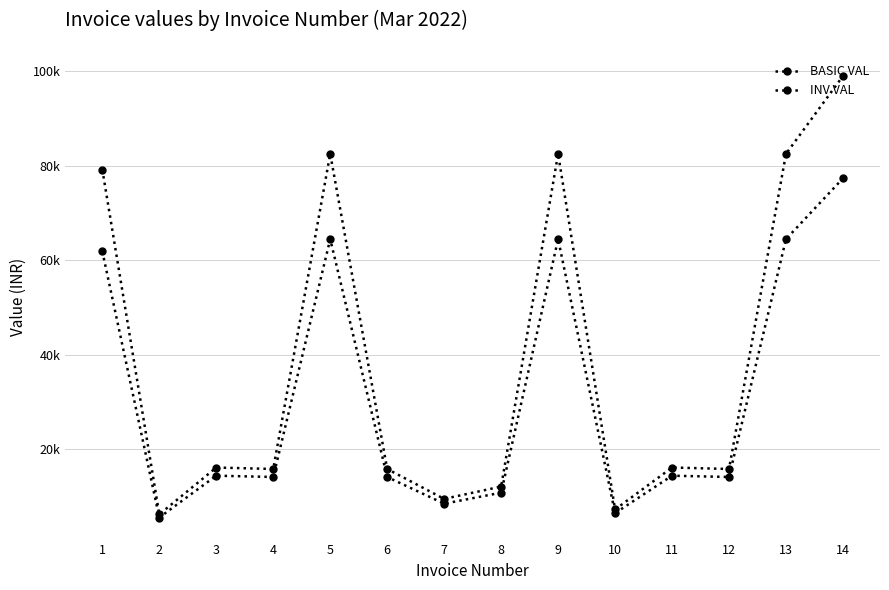

What is the difference between the BASIC VAL values at 10 and 14?

70857.5